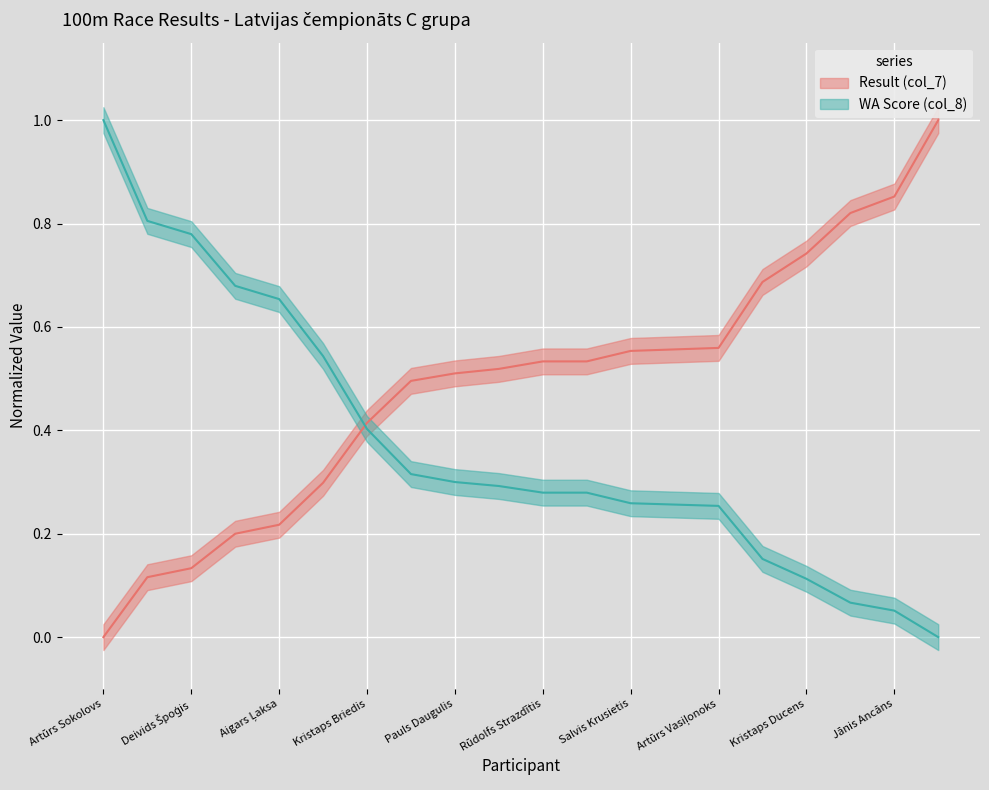

What position from the left is Elvis Straupenieks?

12